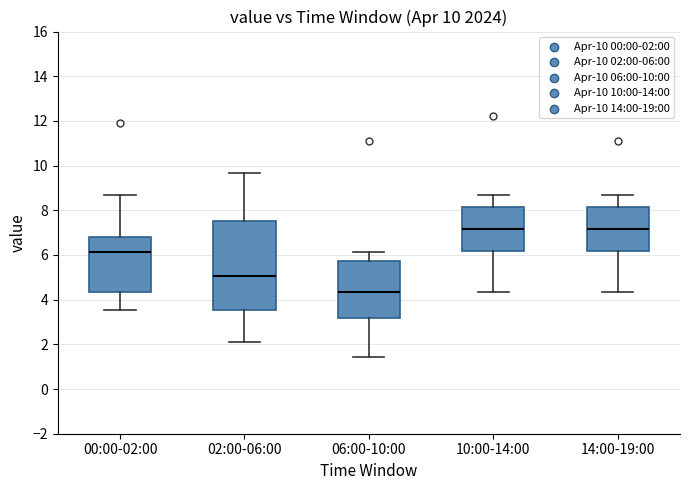

Which box is the tallest, from its lower edge to its upper edge?

02:00-06:00